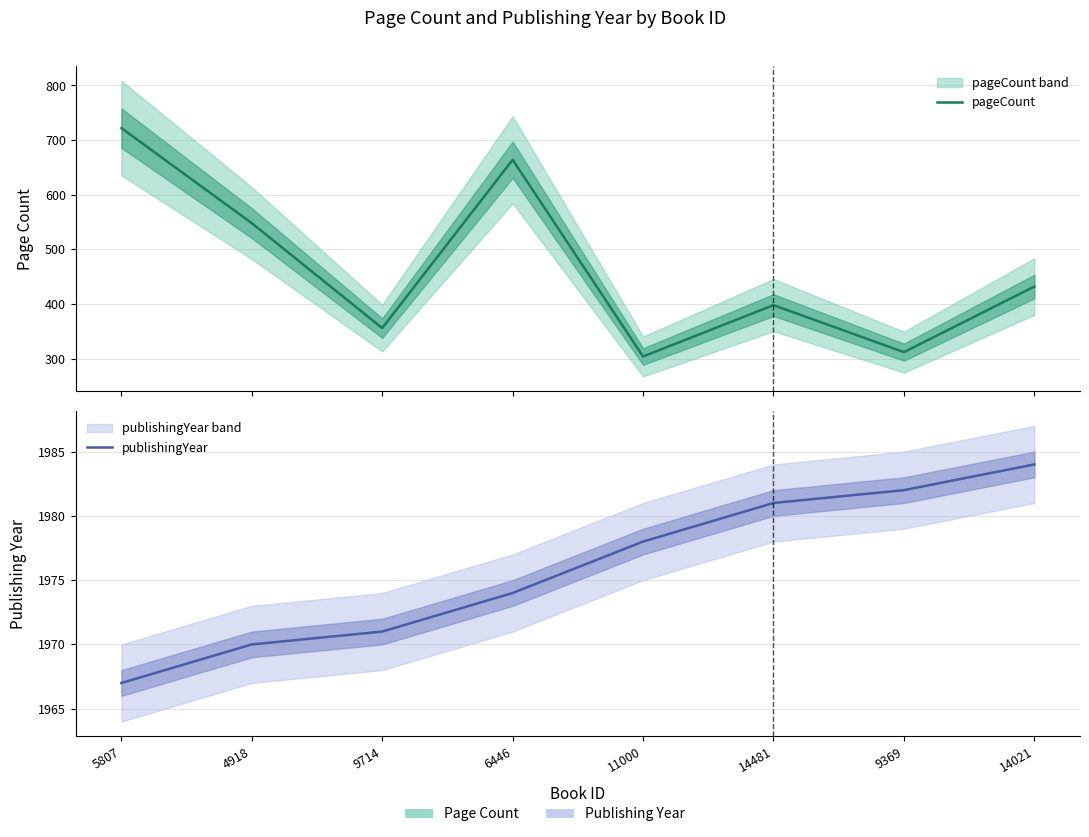

At which label is pageCount closest to 513?

4918